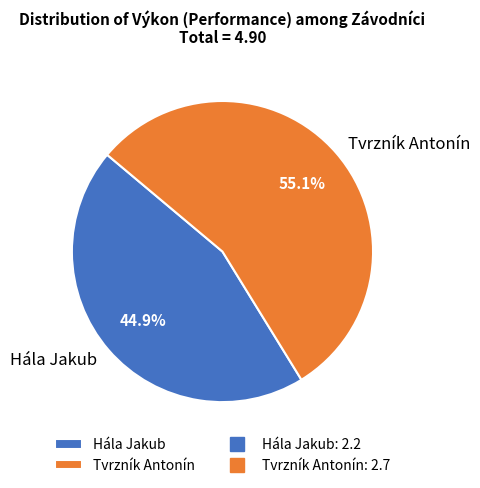

Which has a higher value, Tvrzník Antonín or Hála Jakub?

Tvrzník Antonín